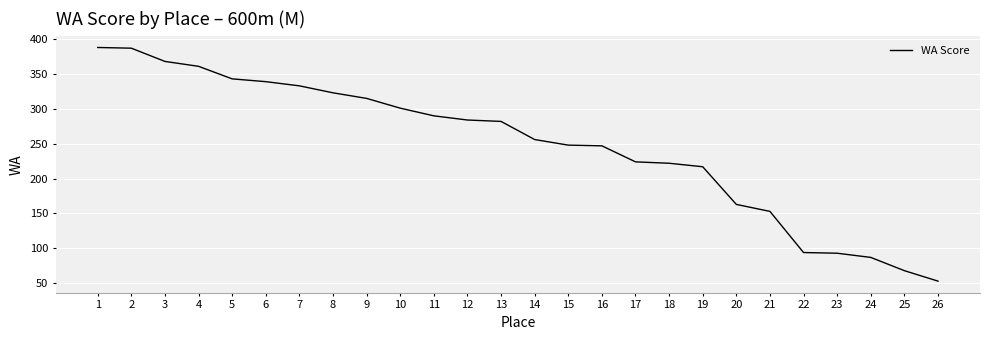

What is the sum of the values at 19 and 6?

556